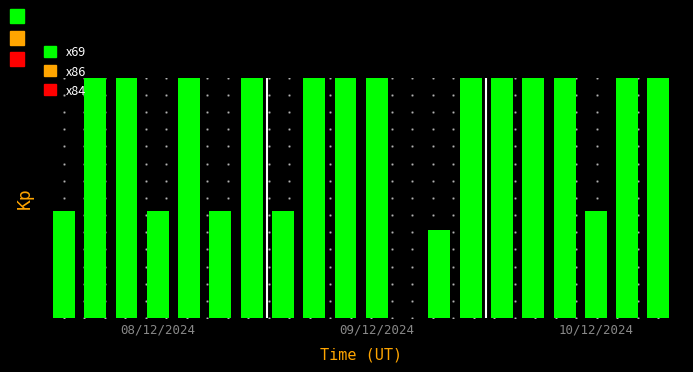

What is the difference between the maximum and minimum values?

9.0